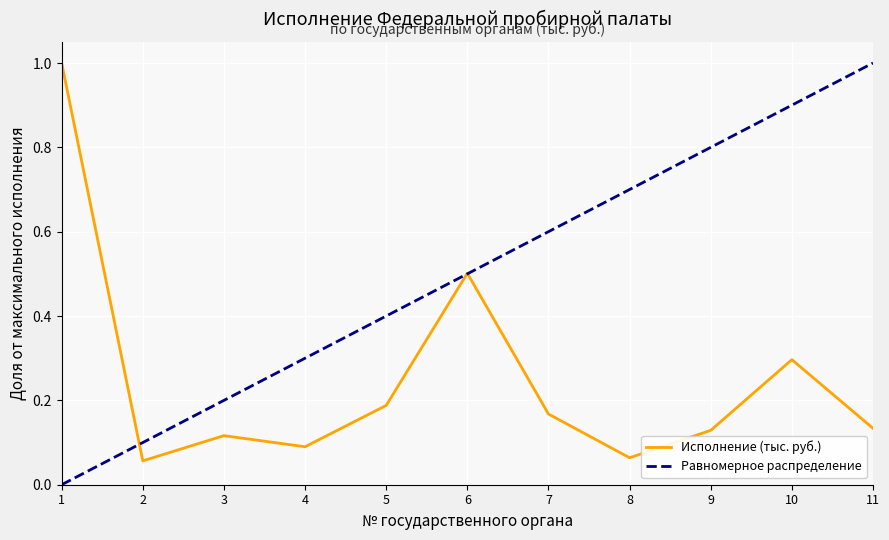

True or false: there are more than 1 points higher than both neighbors.

True